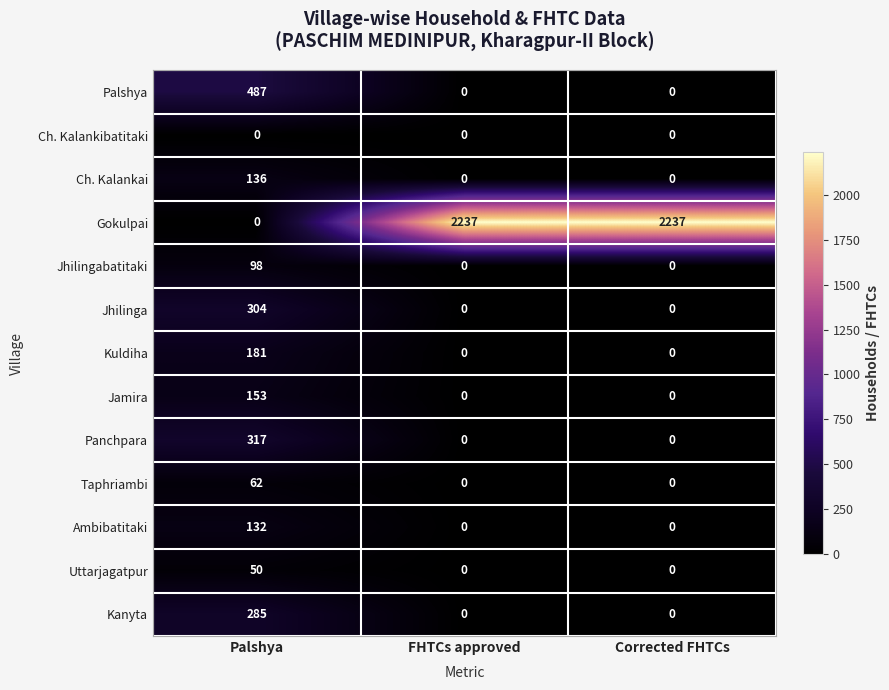

What is the greatest value displayed?

2237